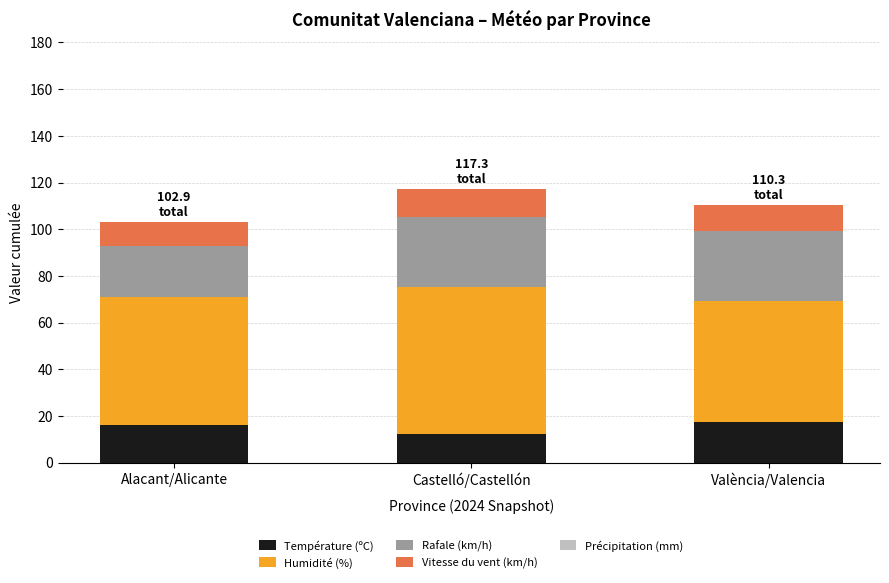

What is the total value across all series at València/Valencia?

110.3